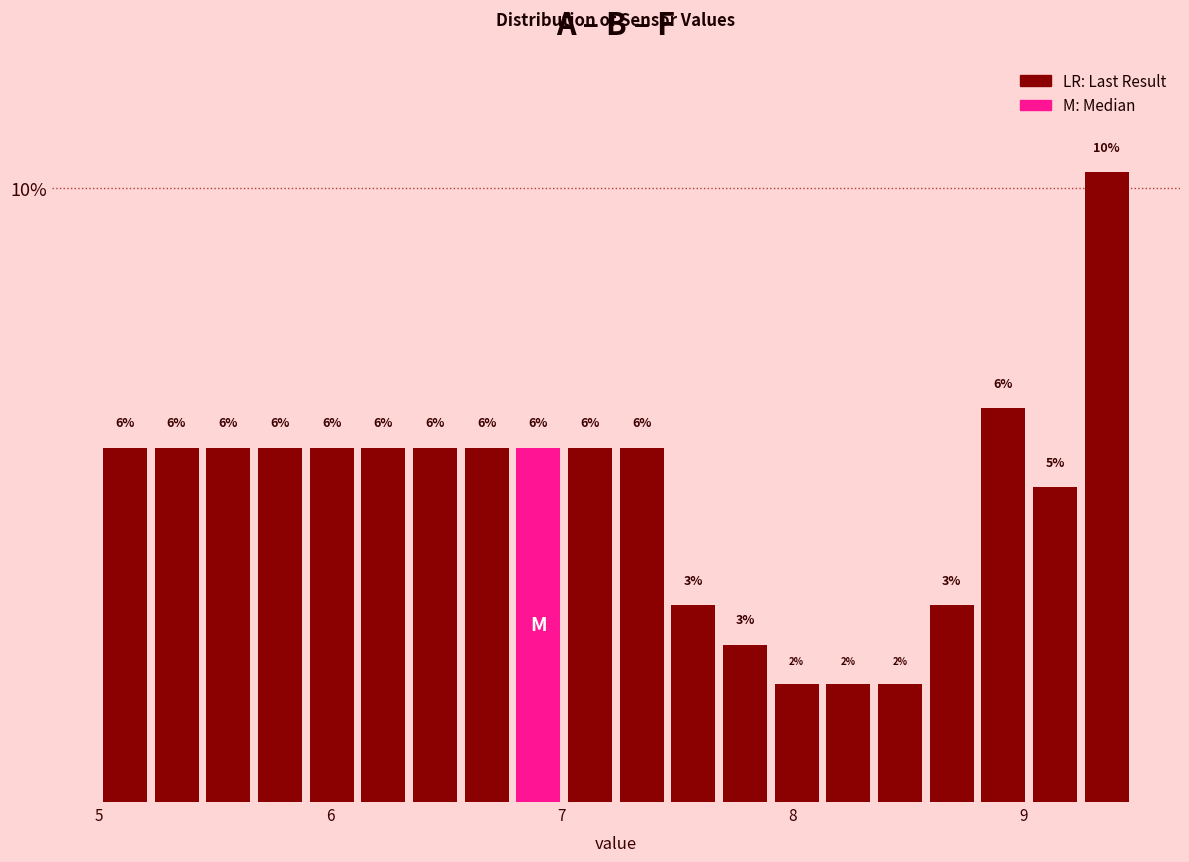

Around what value on the x-axis is the tallest bar? Give the approximate position of its centre, as read against the axis.

9.4